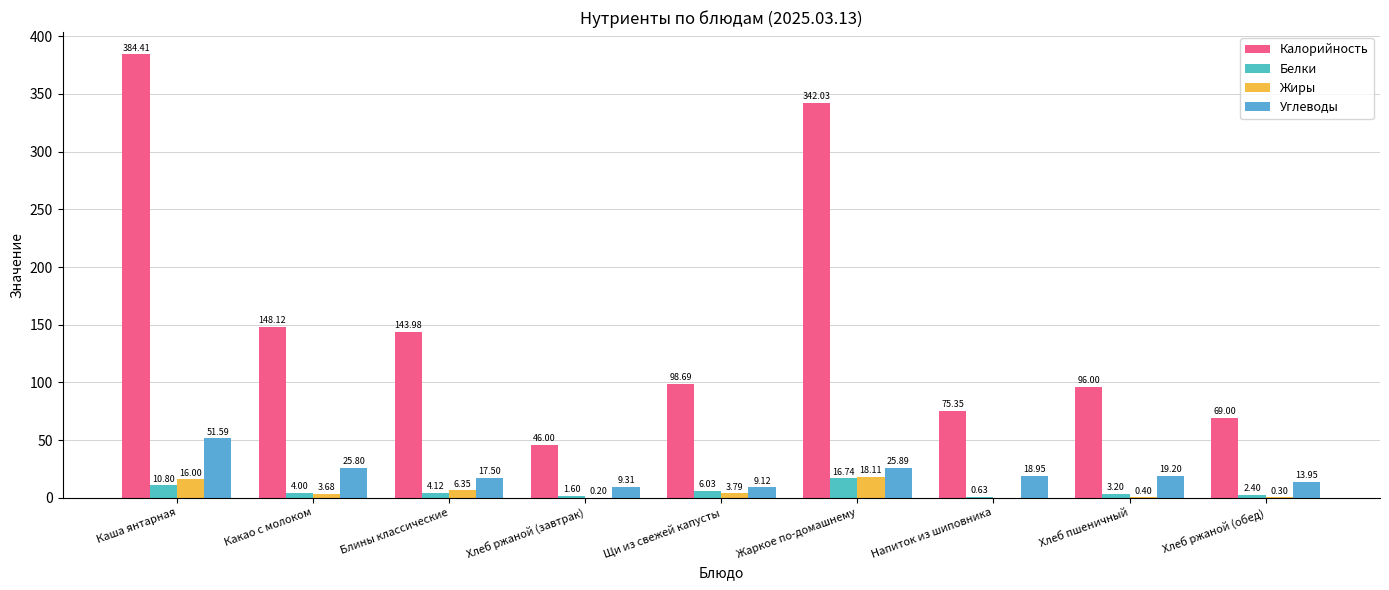

What is the difference between the maximum and minimum values in the Калорийность series?

338.4